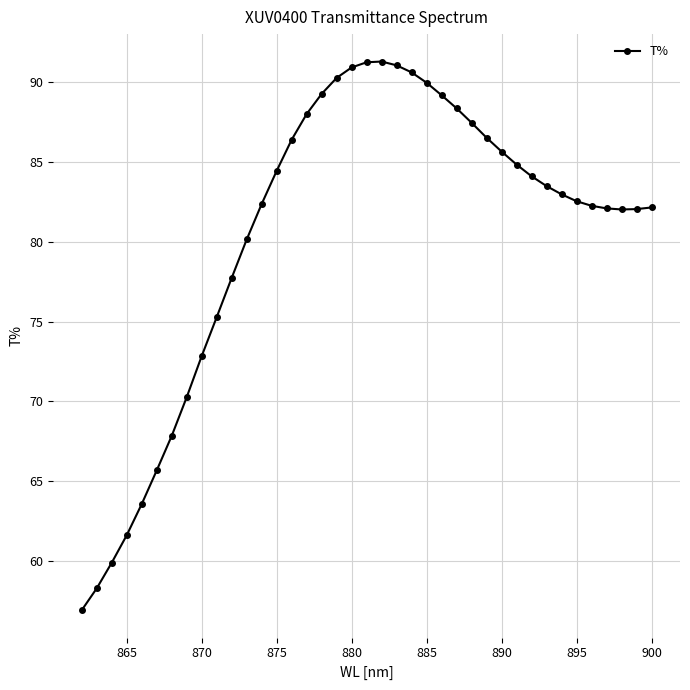

Is it true that the value at 885 is 90.0?

True